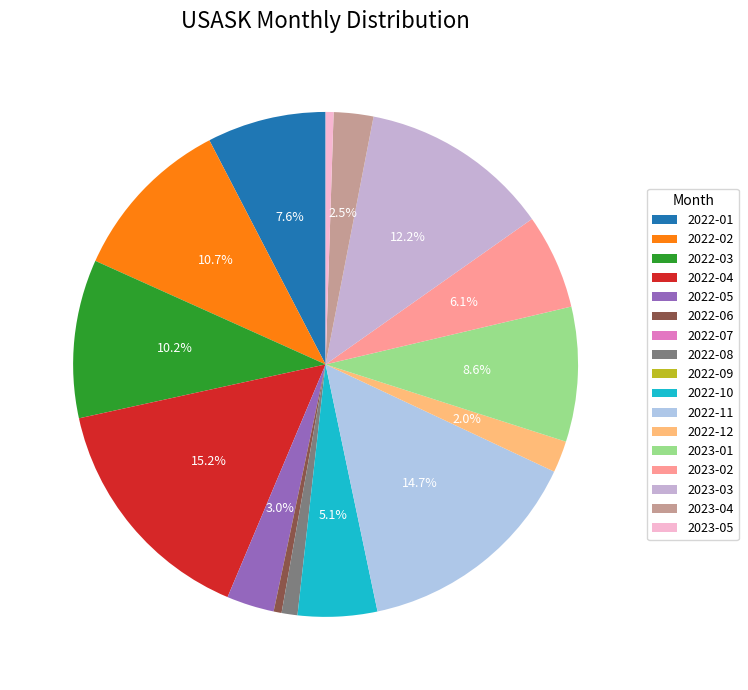

To the nearest percent, what is the average slice percentage?

6%